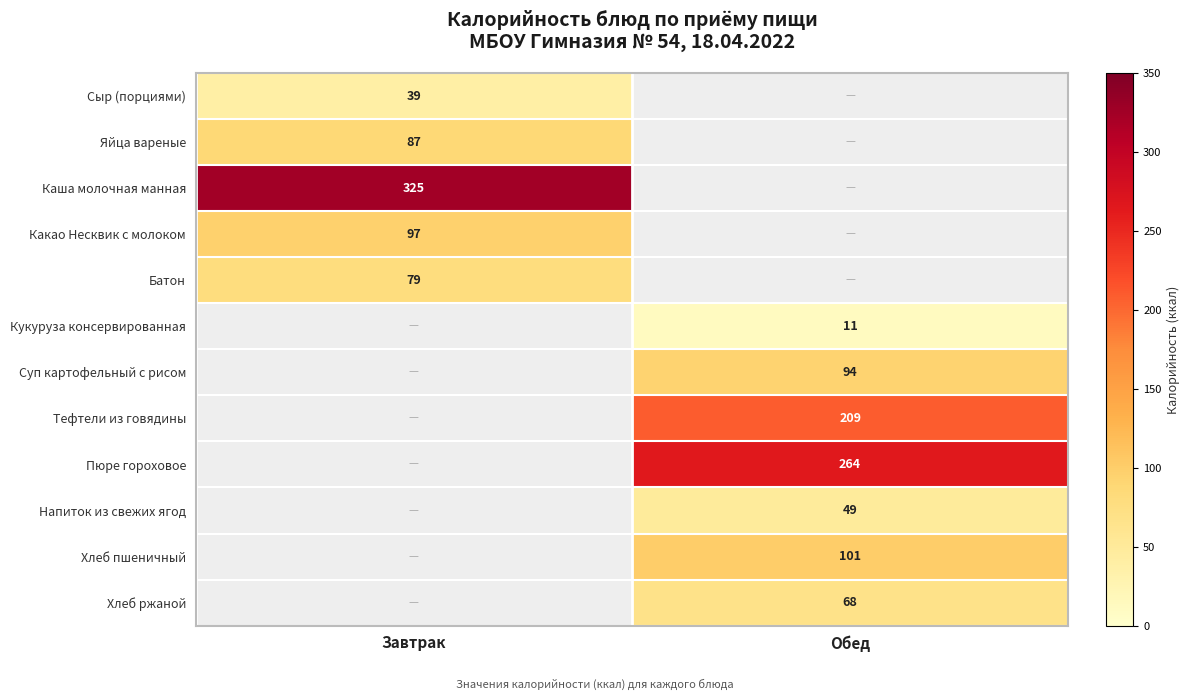

The Каша молочная манная series shows 325 at Завтрак. True or false?

True